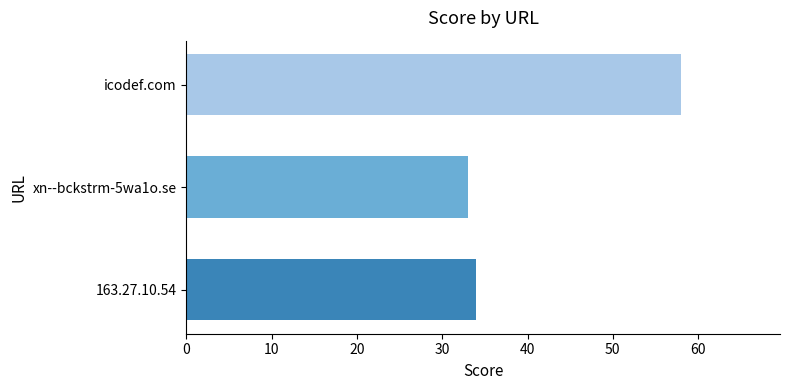

Does the chart contain stacked bars?

No